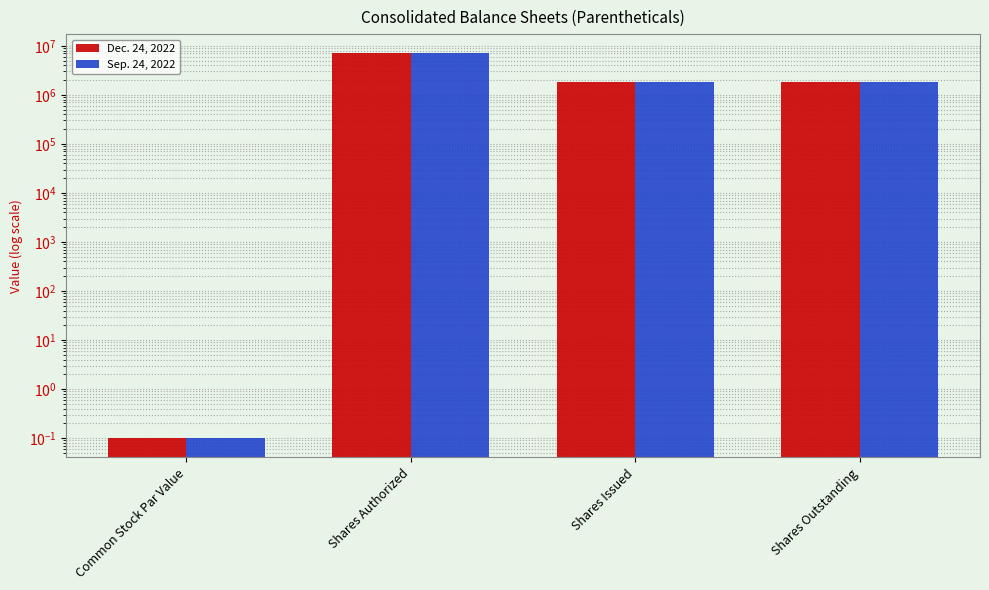

Reading left to right, transcribe all the data shown in this chart.

Dec. 24, 2022: Common Stock Par Value=0.1	Shares Authorized=7000000.0	Shares Issued=1854403.0	Shares Outstanding=1854403.0
Sep. 24, 2022: Common Stock Par Value=0.1	Shares Authorized=7000000.0	Shares Issued=1854403.0	Shares Outstanding=1854403.0